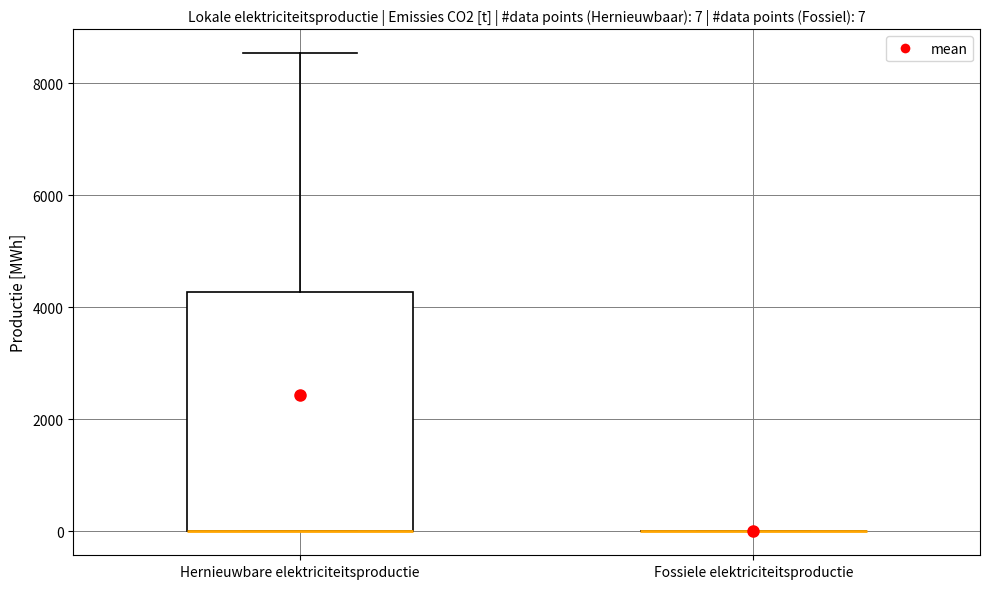

Which box is the tallest, from its lower edge to its upper edge?

Hernieuwbare elektriciteitsproductie